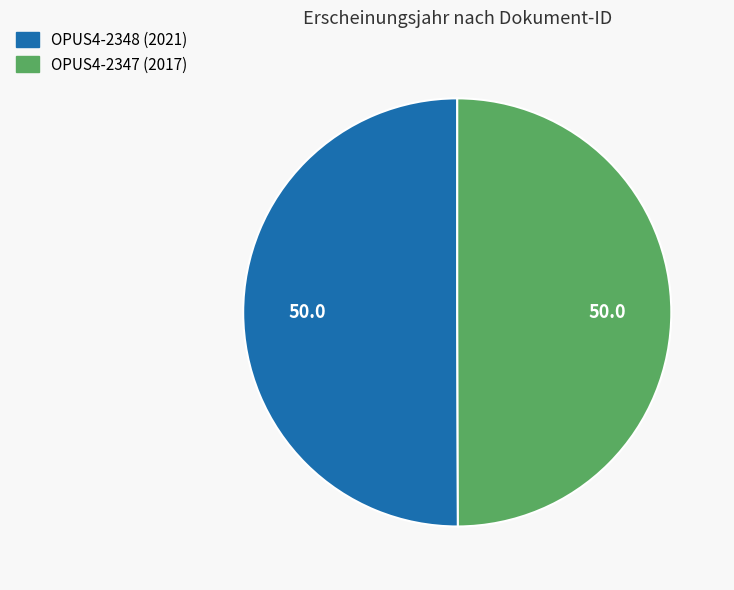

What is the ratio of the value at OPUS4-2348 (2021) to the value at OPUS4-2347 (2017)?

1.0